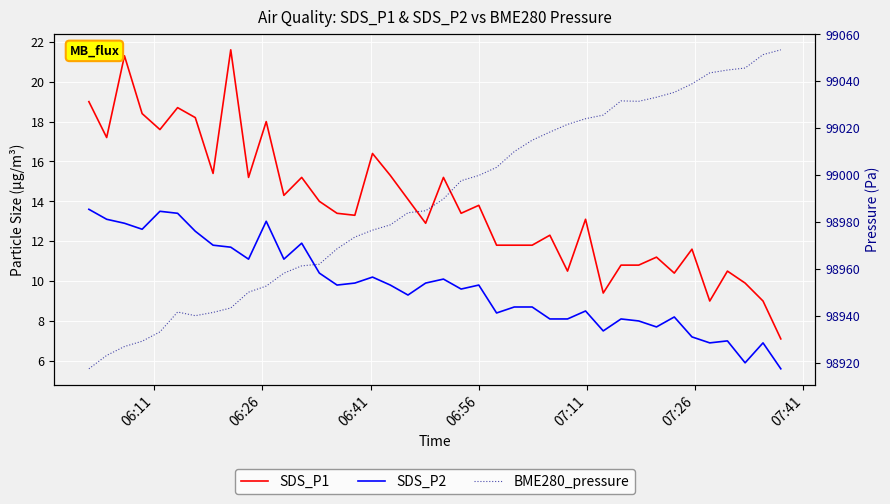

True or false: BME280_pressure and SDS_P1 intersect in this chart.

False